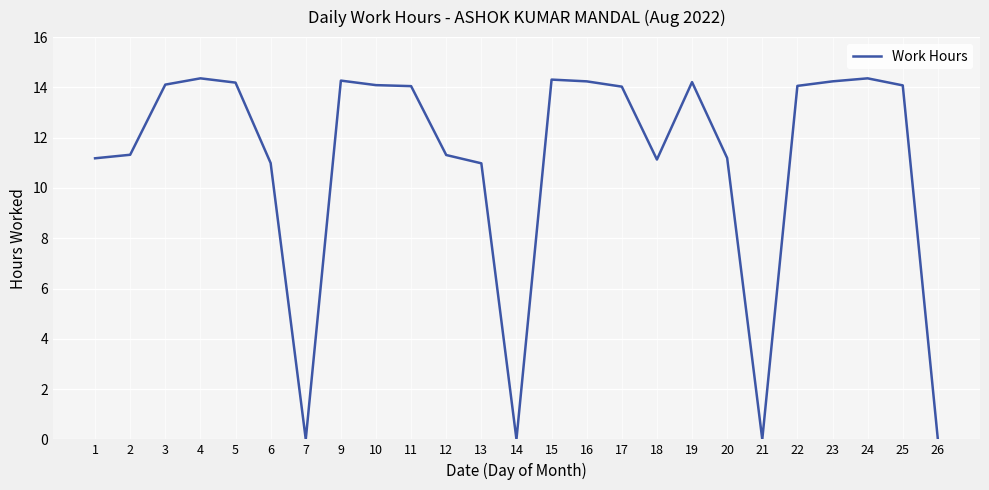

What is the difference between the maximum and minimum values?

14.4